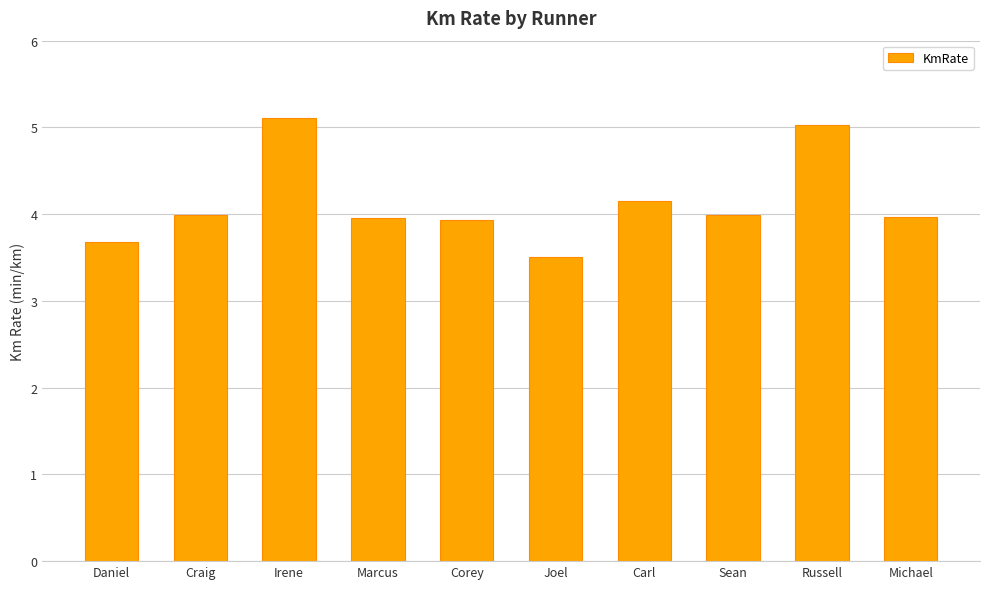

What is the minimum value shown in the chart?

3.5